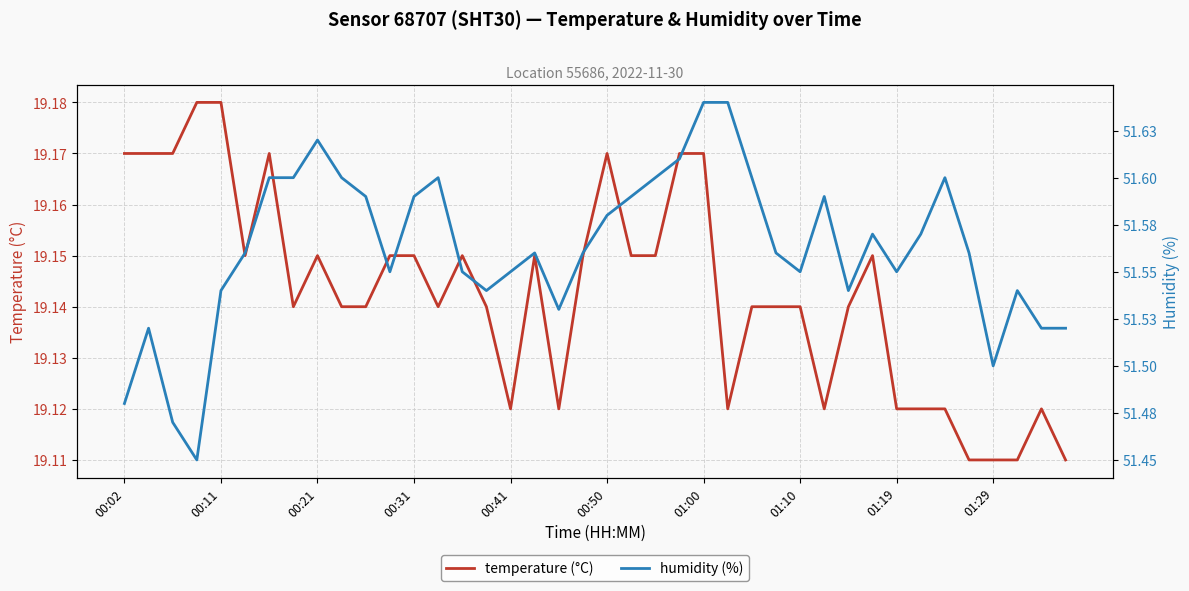

Rank the series by their maximum value, from highest to lowest.

humidity (%), temperature (°C)